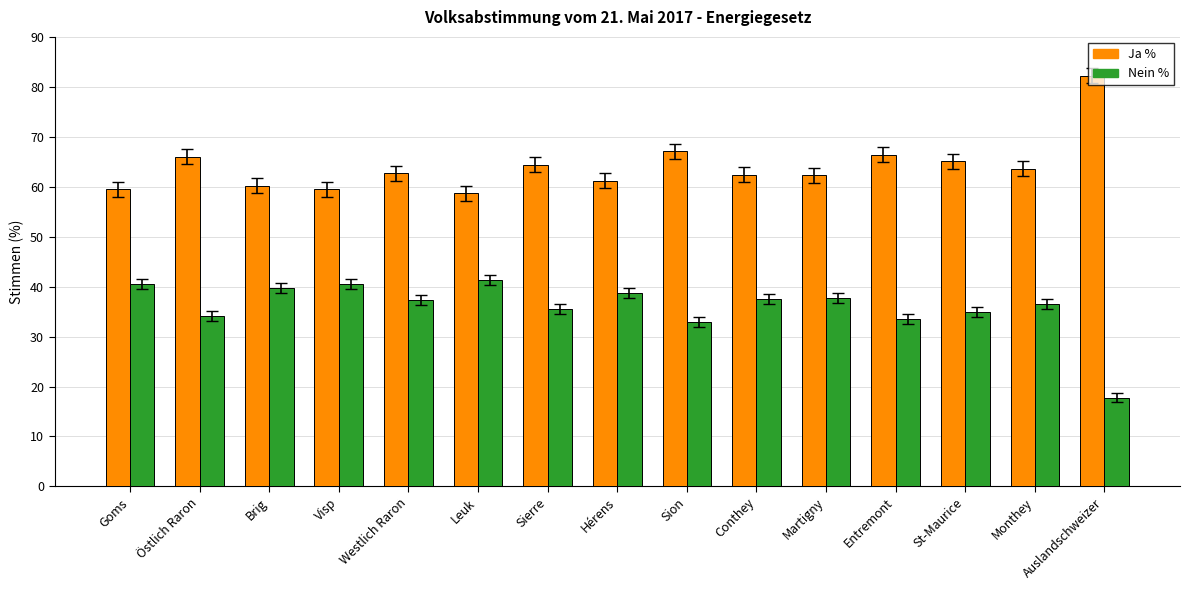

What is the sum of the Nein % values at Sierre and Sion?

68.5